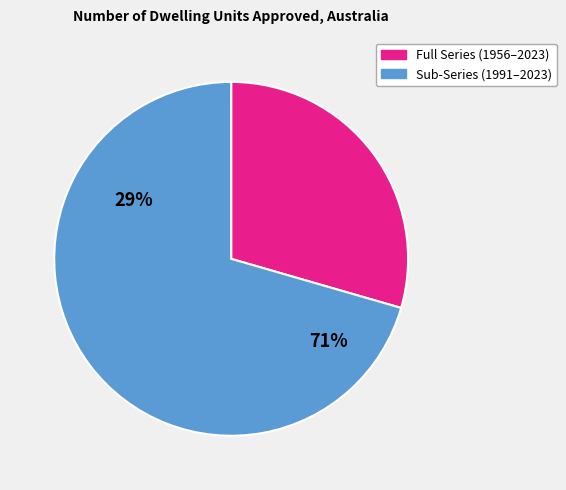

How many segments does this pie chart have?

2